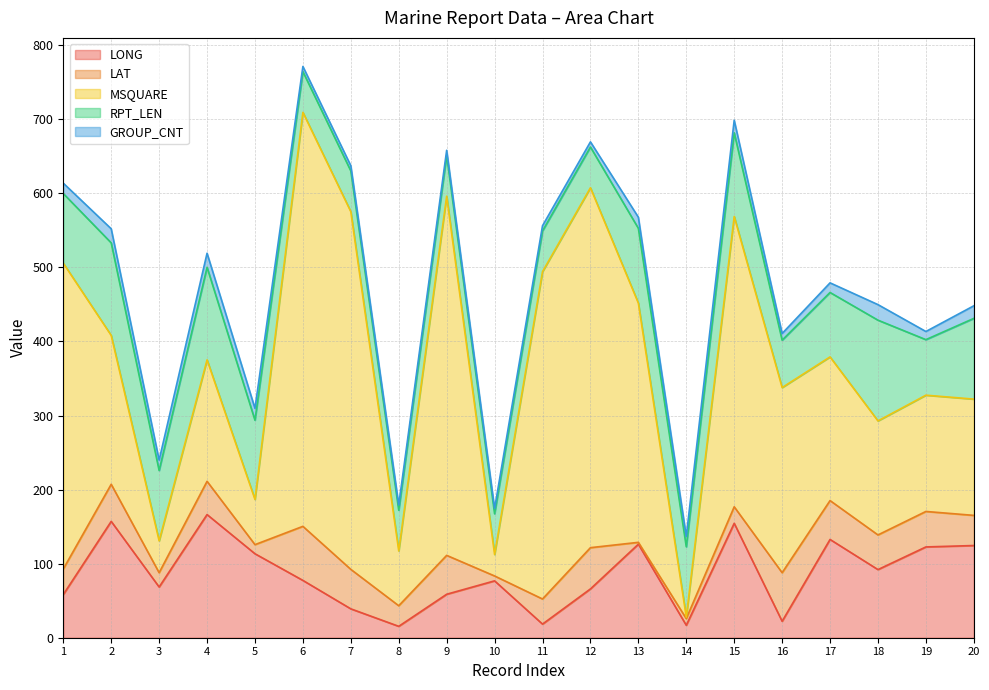

At which label does LAT reach its minimum?

13